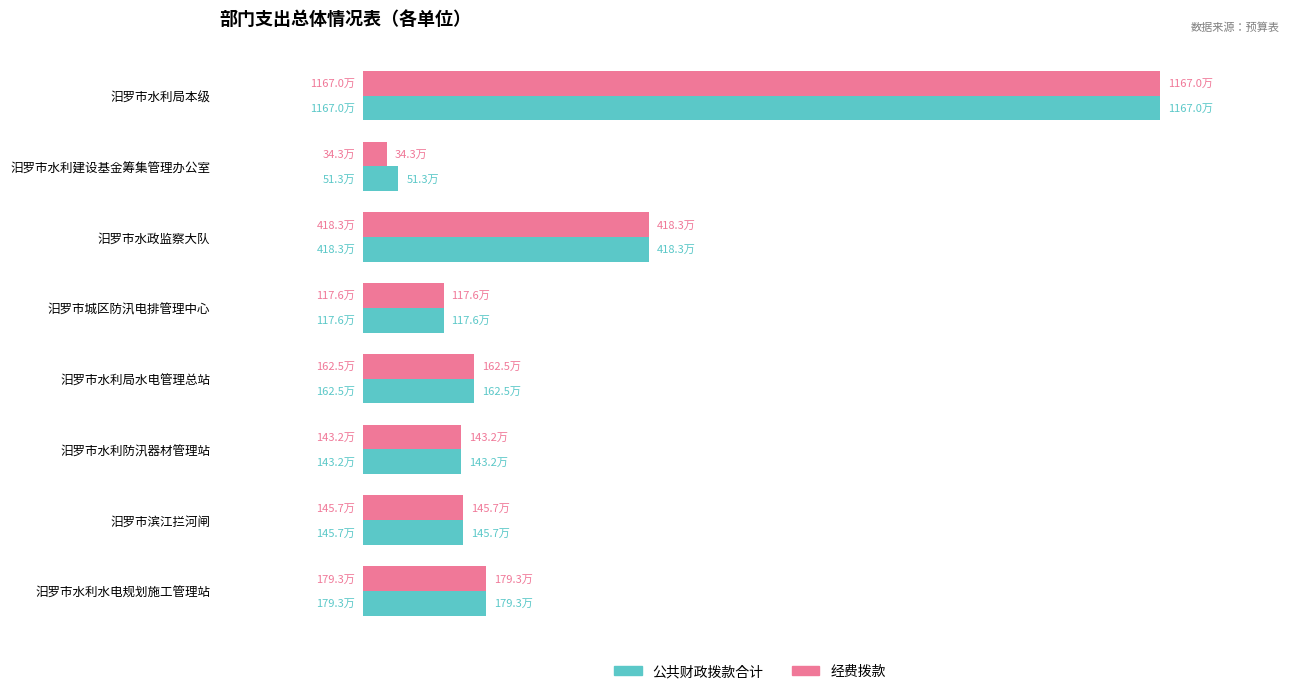

What are all the series names shown in the legend?

公共财政拨款合计, 经费拨款